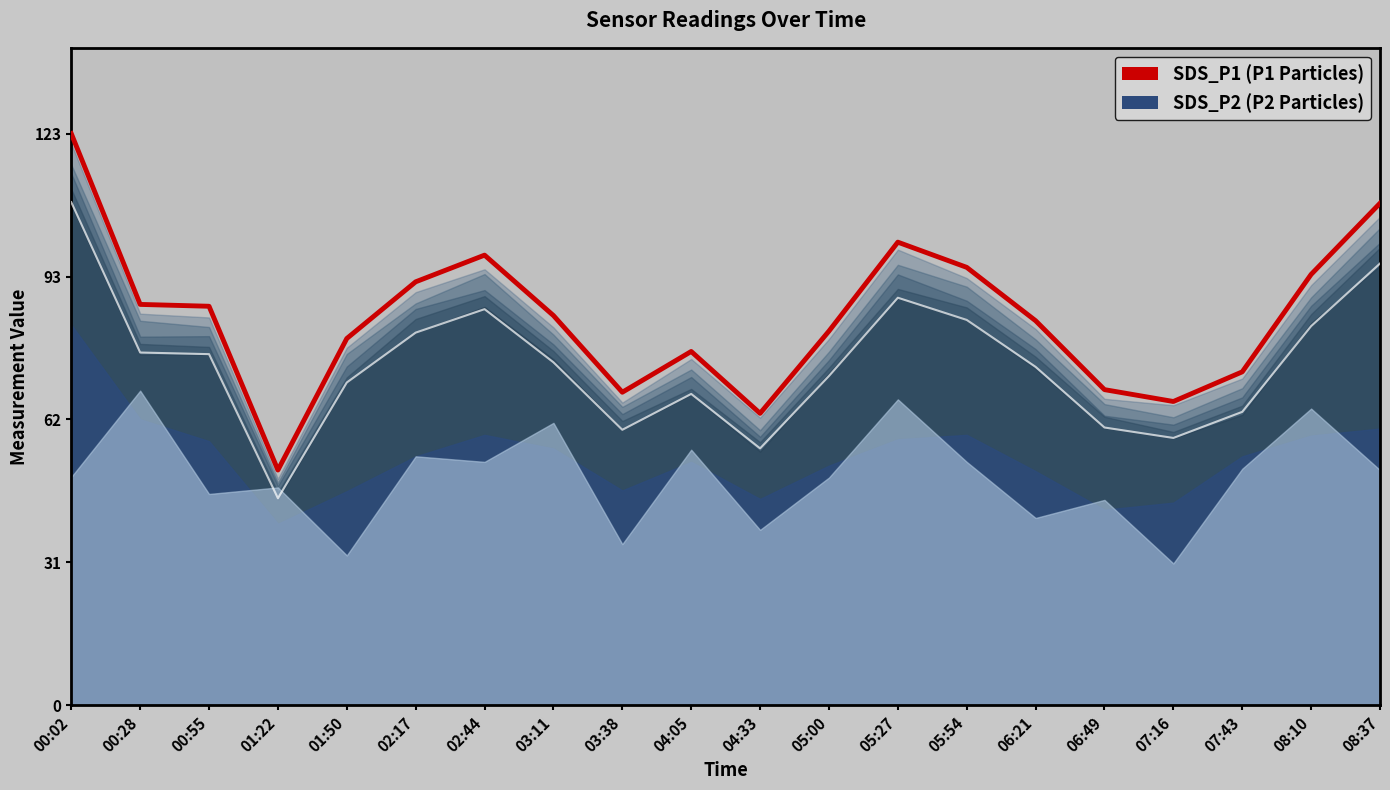

What is the greatest value displayed?

123.4